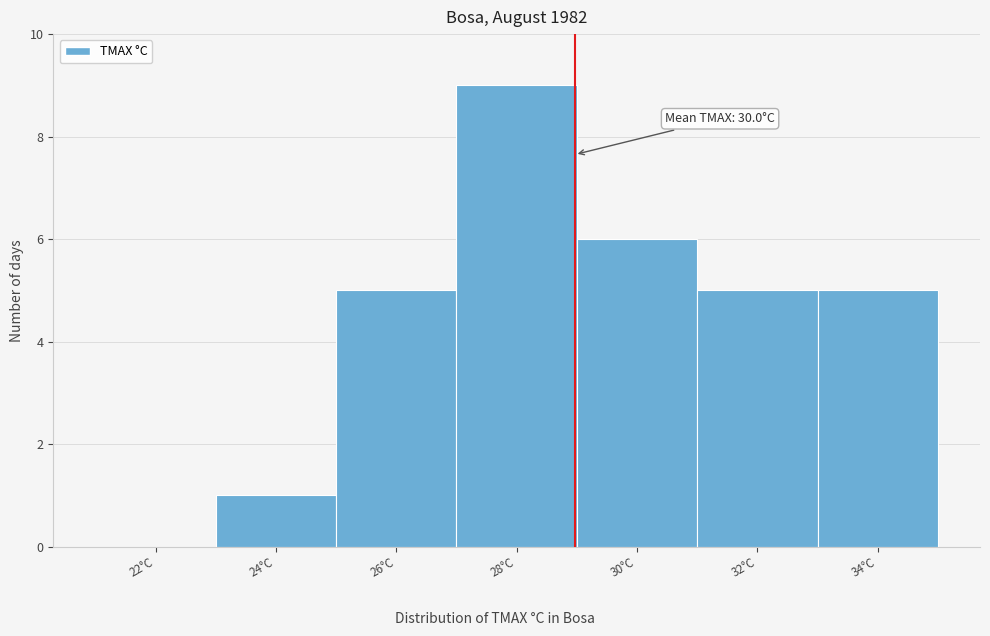

Reading right to left, what are all the values shown in this chart?

34°C=5	32°C=5	30°C=6	28°C=9	26°C=5	24°C=1	22°C=0